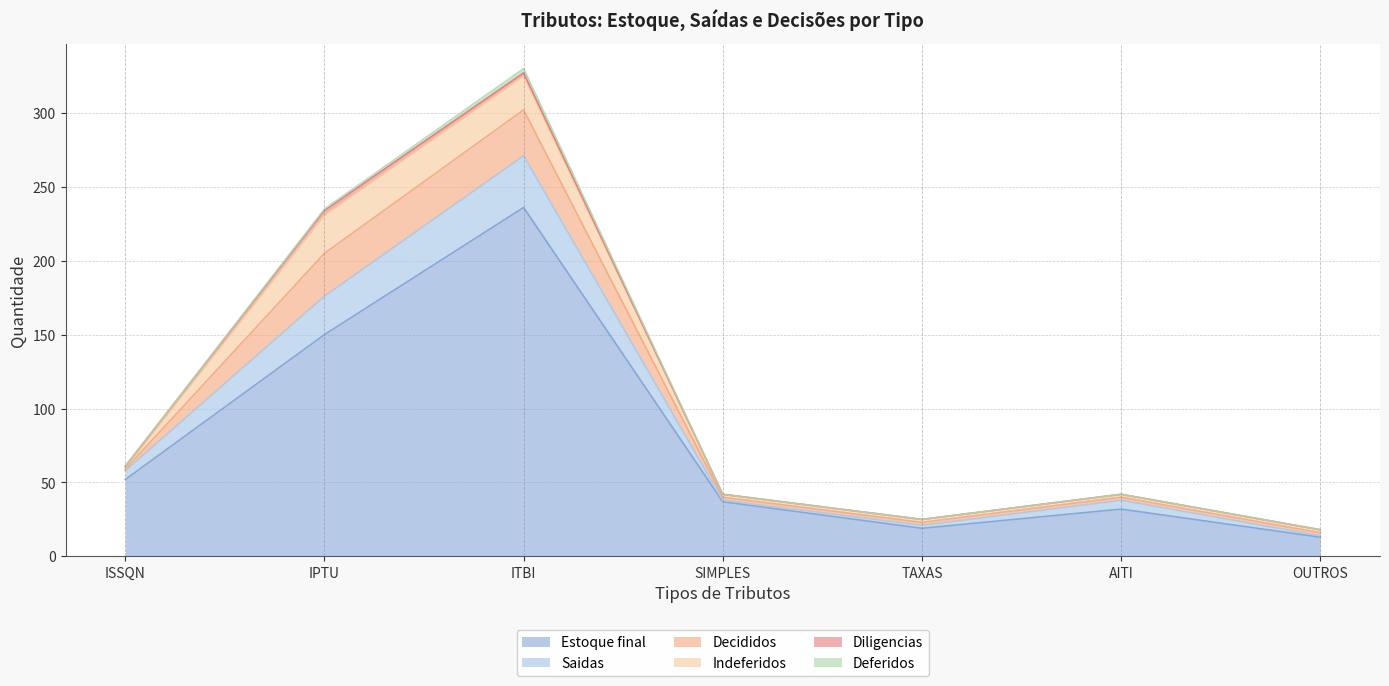

What is the approximate value of Estoque final at ISSQN, to the nearest 50?

50